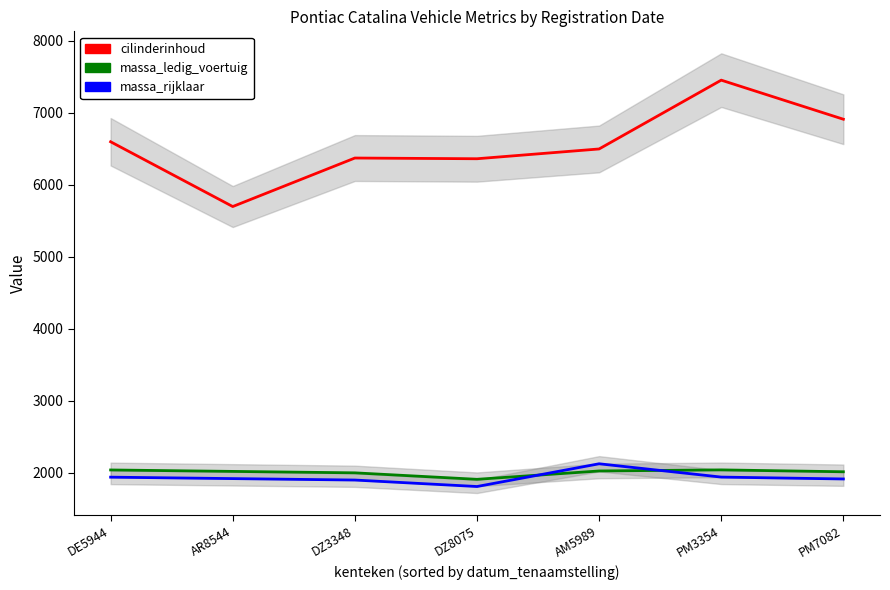

Which series has the largest total across all categories?

cilinderinhoud